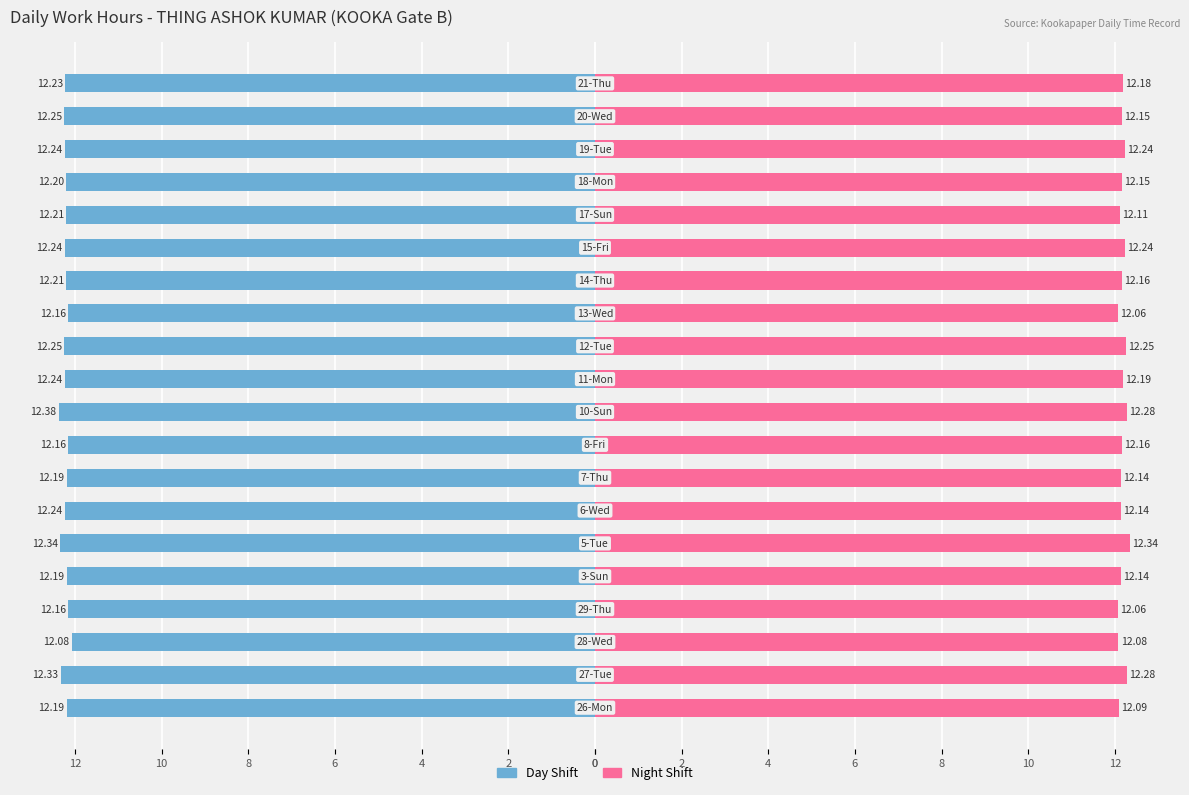

At how many categories does at least one series exceed 0?

20